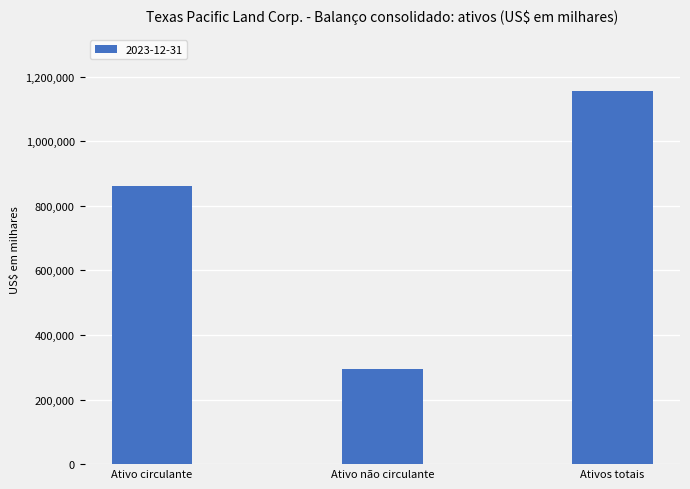

Which category has the lowest value across all series?

Ativo não circulante